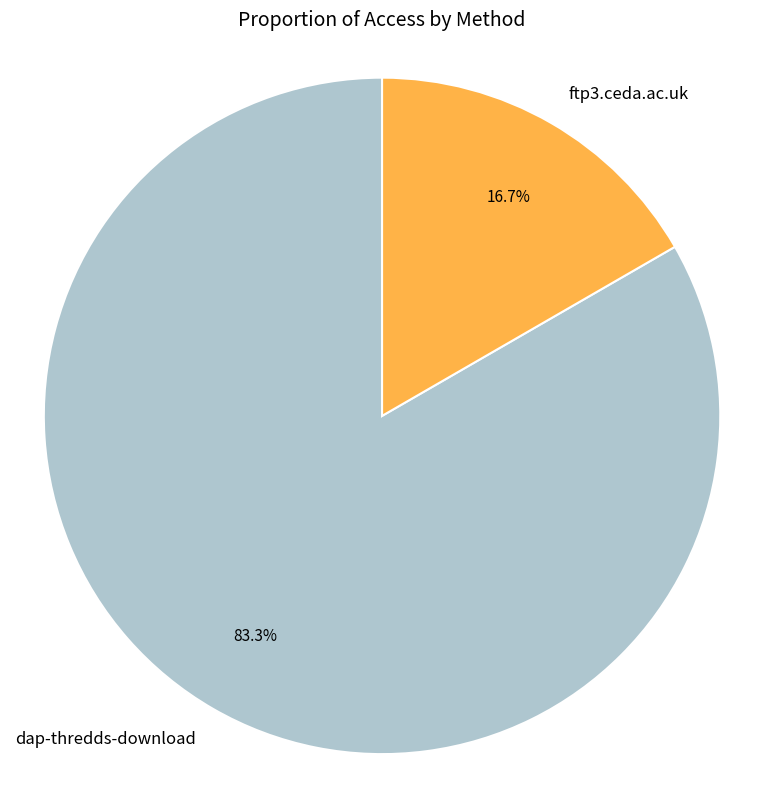

Does any single category account for the majority?

Yes